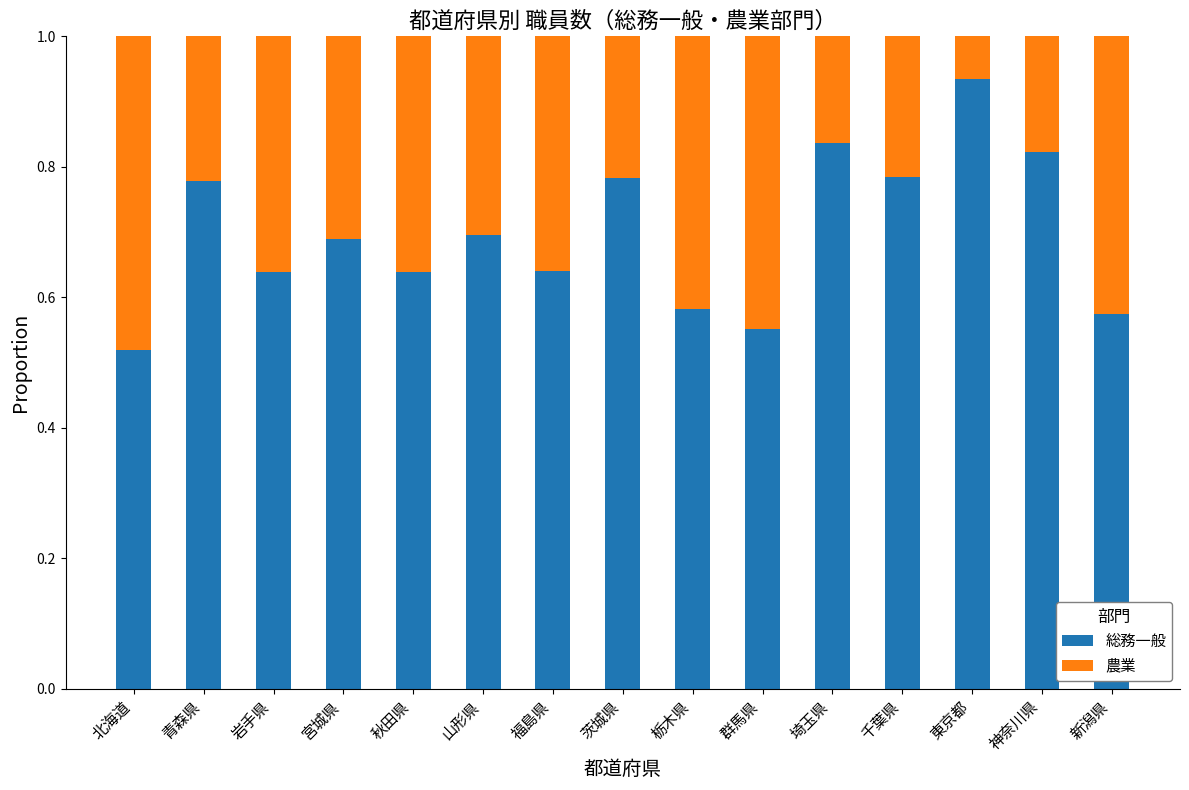

Is it true that 総務一般 equals 0.3 at 宮城県?

False